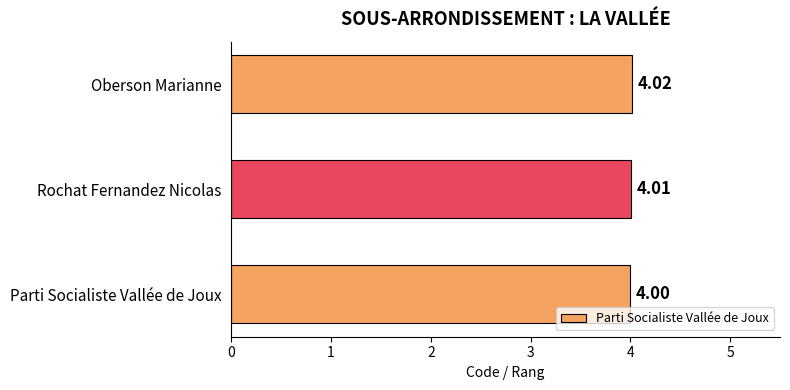

How many values are between 4 and 5?

3